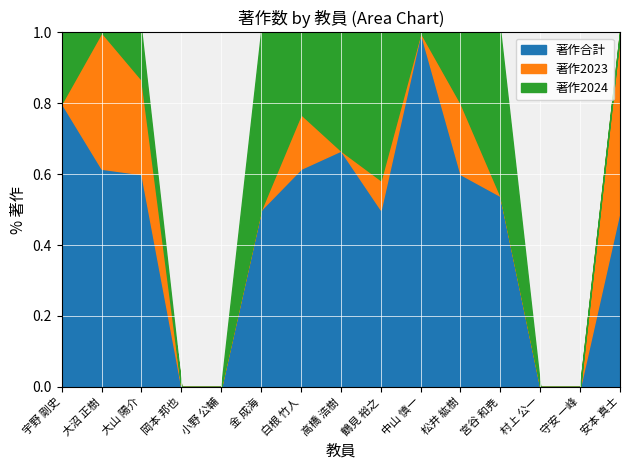

How many values in the 著作合計 series exceed 2?

7